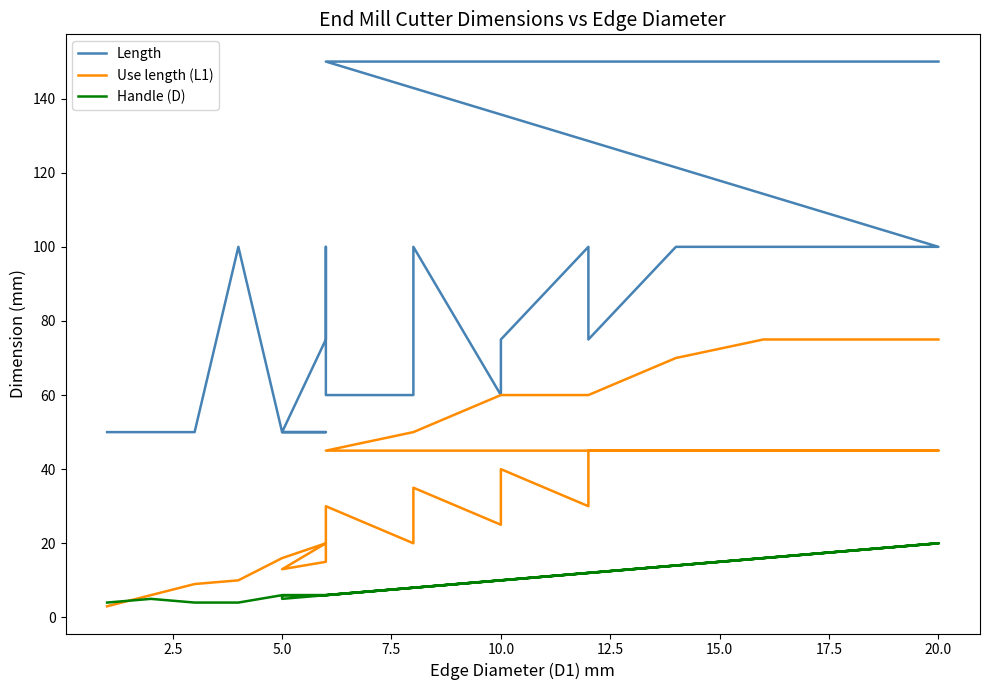

List the series in order of their peak value, lowest first.

Handle (D), Use length (L1), Length